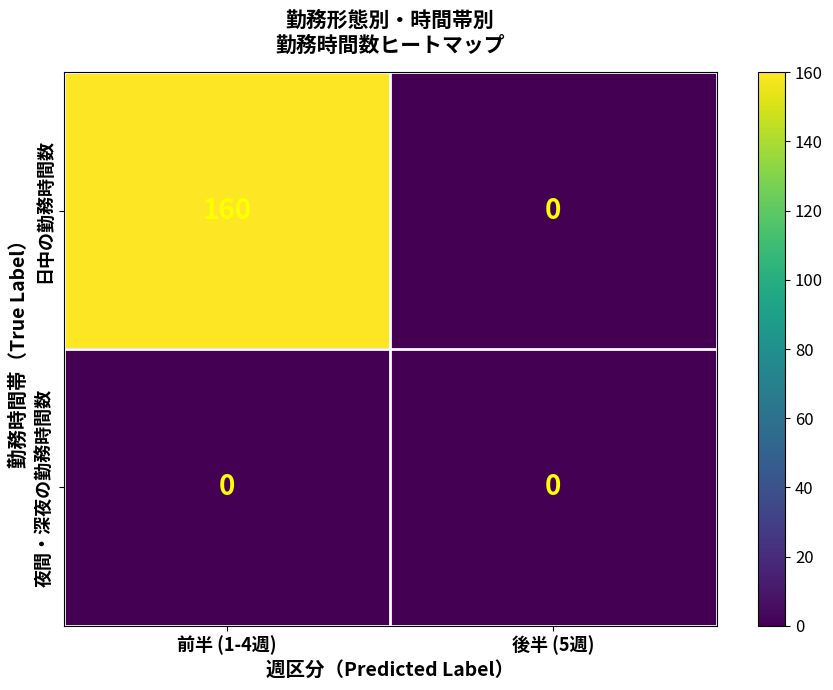

List the series in order of their overall mean, lowest first.

夜間・深夜の勤務時間数, 日中の勤務時間数